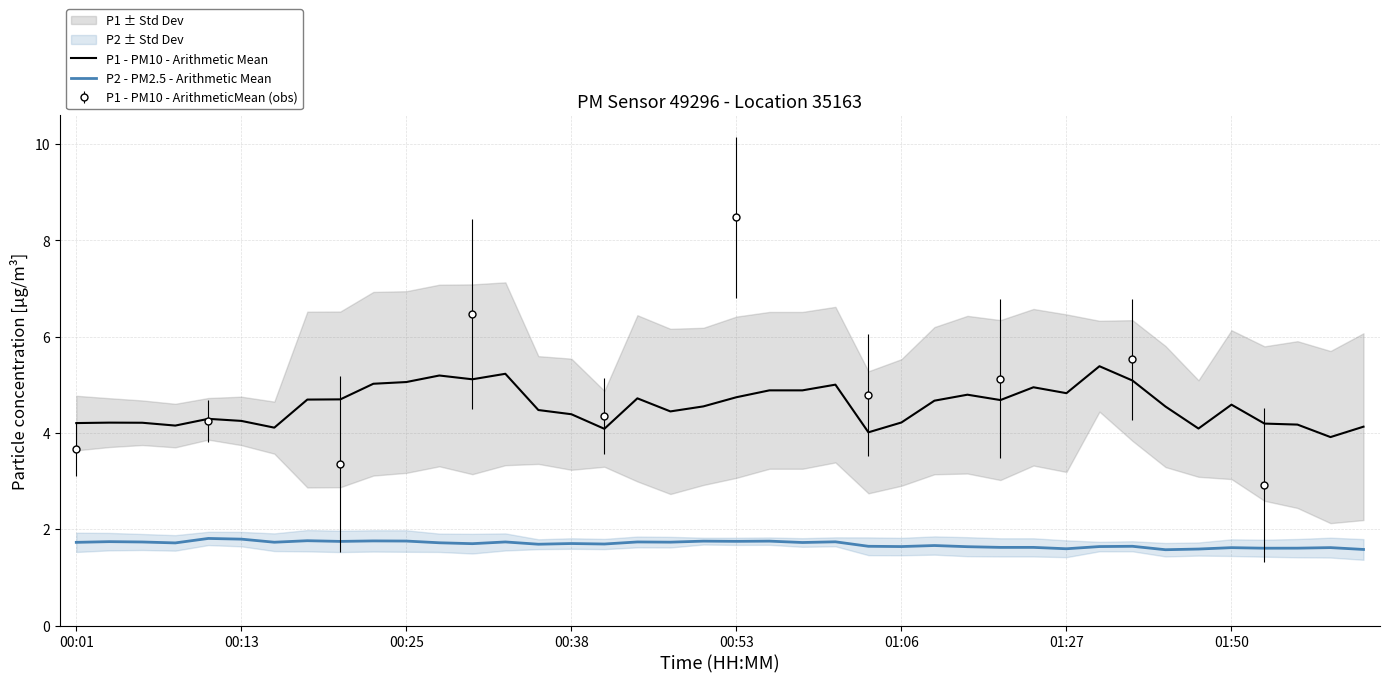

How many interior local peaks does the P2 - PM2.5 - Arithmetic Mean series have?

14